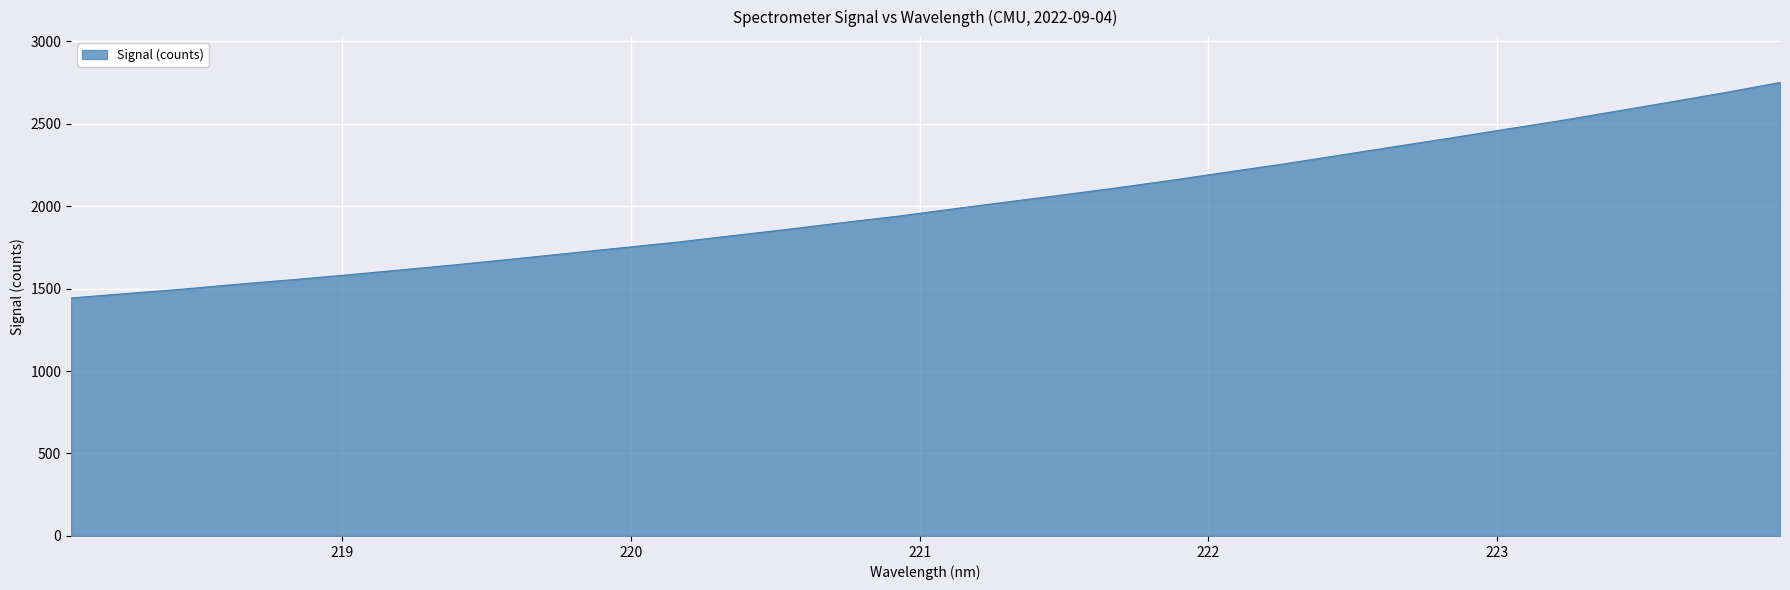

What is the difference between the maximum and minimum values?

1306.7